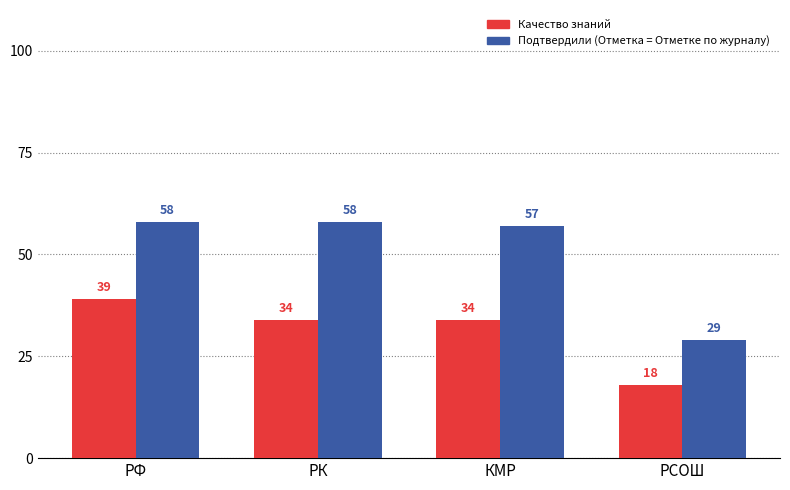

What is the minimum value for Подтвердили (Отметка = Отметке по журналу)?

29